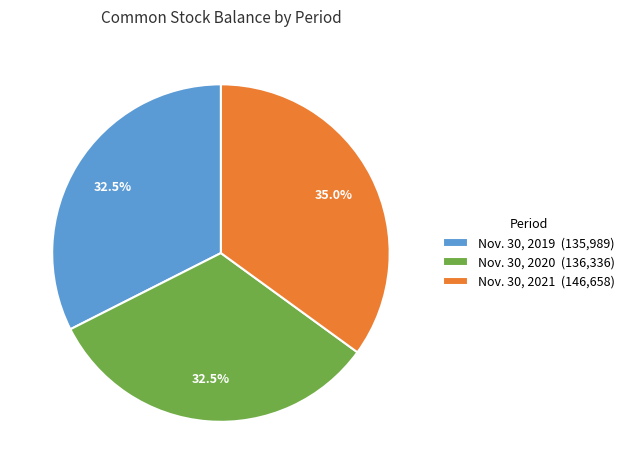

Is Nov. 30, 2019 the majority of the pie?

No